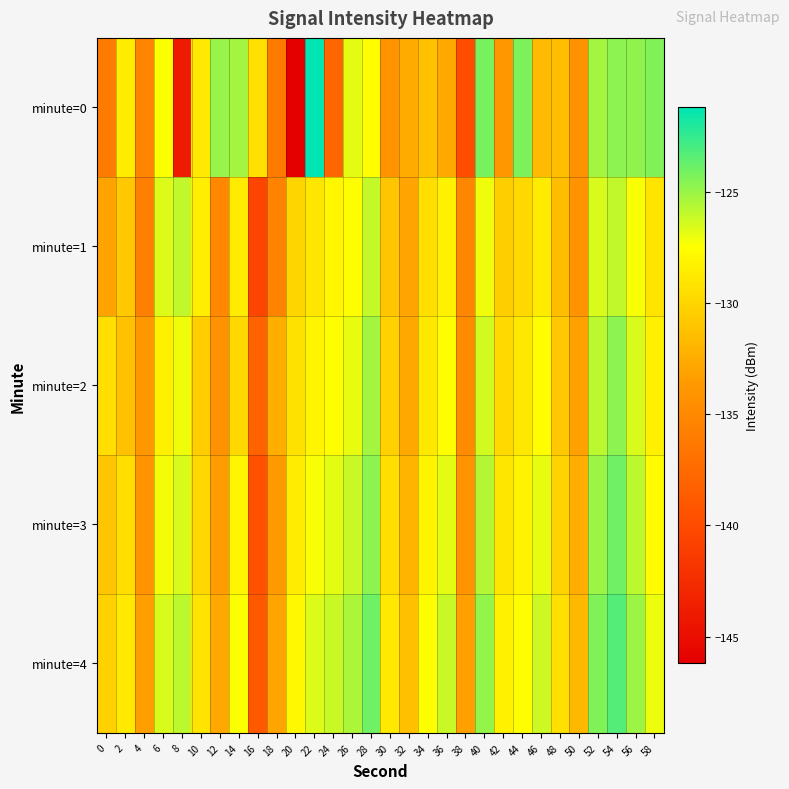

Reading right to left, what are all the values shown in this chart?

minute=0: 58=-124.4	56=-124.8	54=-124.7	52=-125.2	50=-134.2	48=-131.4	46=-131.6	44=-124.3	42=-133.8	40=-124.2	38=-139.9	36=-132.8	34=-131.2	32=-132.5	30=-134.2	28=-127.6	26=-126.8	24=-137.8	22=-121.2	20=-146.2	18=-136.1	16=-129.3	14=-125.3	12=-125.0	10=-128.8	8=-143.9	6=-127.4	4=-135.3	2=-128.6	0=-136.1
minute=1: 58=-129.1	56=-127.3	54=-125.9	52=-126.5	50=-134.0	48=-131.5	46=-128.7	44=-129.8	42=-130.4	40=-127.1	38=-135.2	36=-128.3	34=-129.5	32=-133.0	30=-131.0	28=-126.0	26=-127.5	24=-128.0	22=-129.0	20=-130.0	18=-135.5	16=-140.5	14=-128.7	12=-135.1	10=-128.5	8=-125.9	6=-126.6	4=-135.7	2=-130.8	0=-133.1
minute=2: 58=-128.4	56=-126.5	54=-124.7	52=-125.8	50=-133.2	48=-130.8	46=-127.6	44=-128.9	42=-129.7	40=-126.3	38=-134.8	36=-127.5	34=-128.9	32=-132.7	30=-130.2	28=-125.3	26=-126.9	24=-127.6	22=-128.1	20=-129.3	18=-132.4	16=-138.1	14=-129.8	12=-134.2	10=-130.5	8=-127.1	6=-128.4	4=-133.8	2=-131.2	0=-129.5
minute=3: 58=-127.7	56=-125.8	54=-124.0	52=-125.1	50=-132.5	48=-130.1	46=-126.9	44=-128.2	42=-129.0	40=-125.6	38=-134.0	36=-126.8	34=-128.2	32=-132.0	30=-129.5	28=-124.7	26=-126.1	24=-126.8	22=-127.3	20=-128.6	18=-133.7	16=-139.5	14=-128.1	12=-133.5	10=-129.8	8=-126.5	6=-127.2	4=-134.1	2=-129.5	0=-131.0
minute=4: 58=-127.0	56=-125.1	54=-123.3	52=-124.4	50=-131.8	48=-129.4	46=-126.2	44=-127.5	42=-128.3	40=-124.9	38=-133.3	36=-126.1	34=-127.5	32=-131.3	30=-128.8	28=-124.0	26=-125.4	24=-126.1	22=-126.6	20=-127.9	18=-133.0	16=-138.8	14=-127.4	12=-132.8	10=-129.1	8=-125.8	6=-126.5	4=-133.4	2=-128.8	0=-130.2